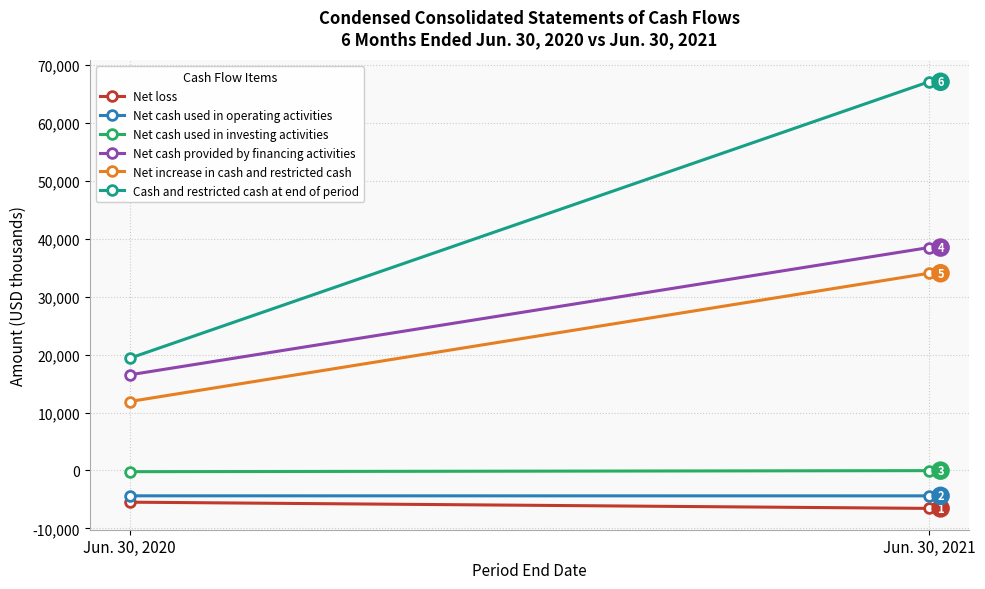

Which series has the widest spread of values?

Cash and restricted cash at end of period